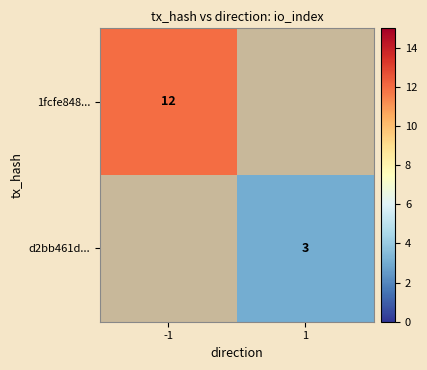

Is the value of 1fcfe848... at -1 greater than the value of d2bb461d... at 1?

Yes